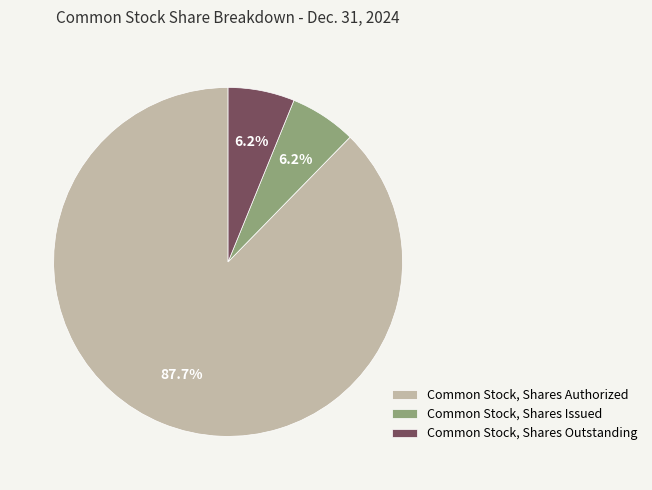

Which has a higher value, Common Stock, Shares Authorized or Common Stock, Shares Outstanding?

Common Stock, Shares Authorized